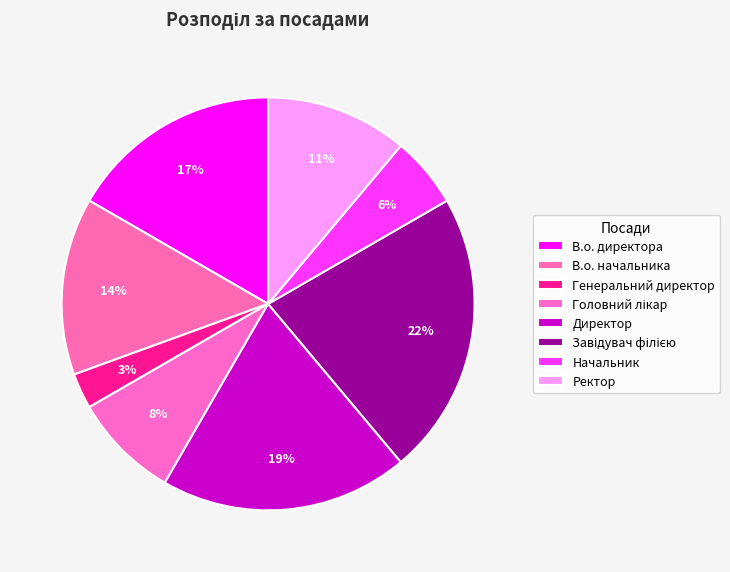

To the nearest percent, what is the difference between the Головний лікар and Генеральний директор slice percentages?

6%